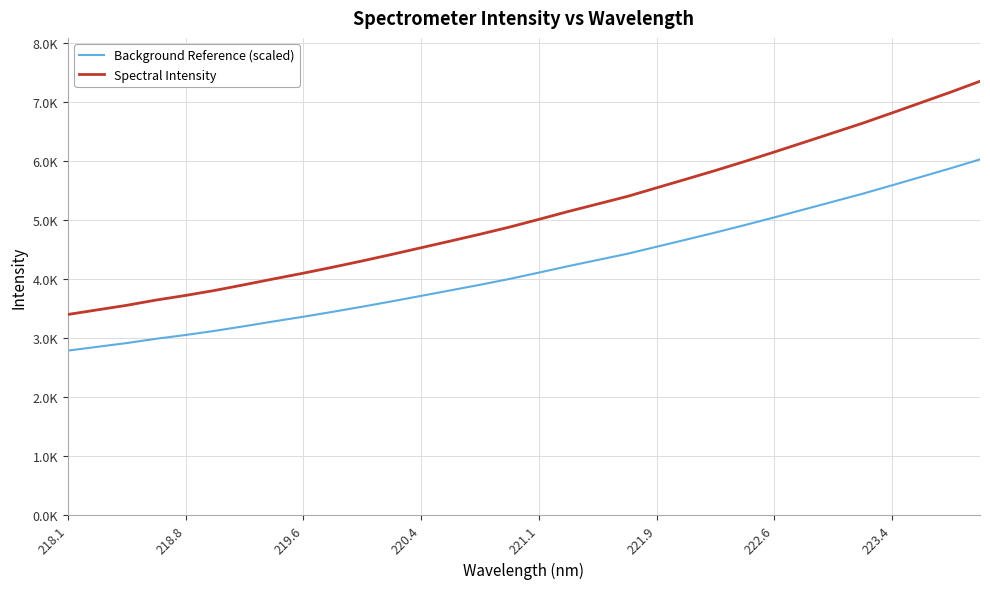

Does the chart display data point markers on the line(s)?

No